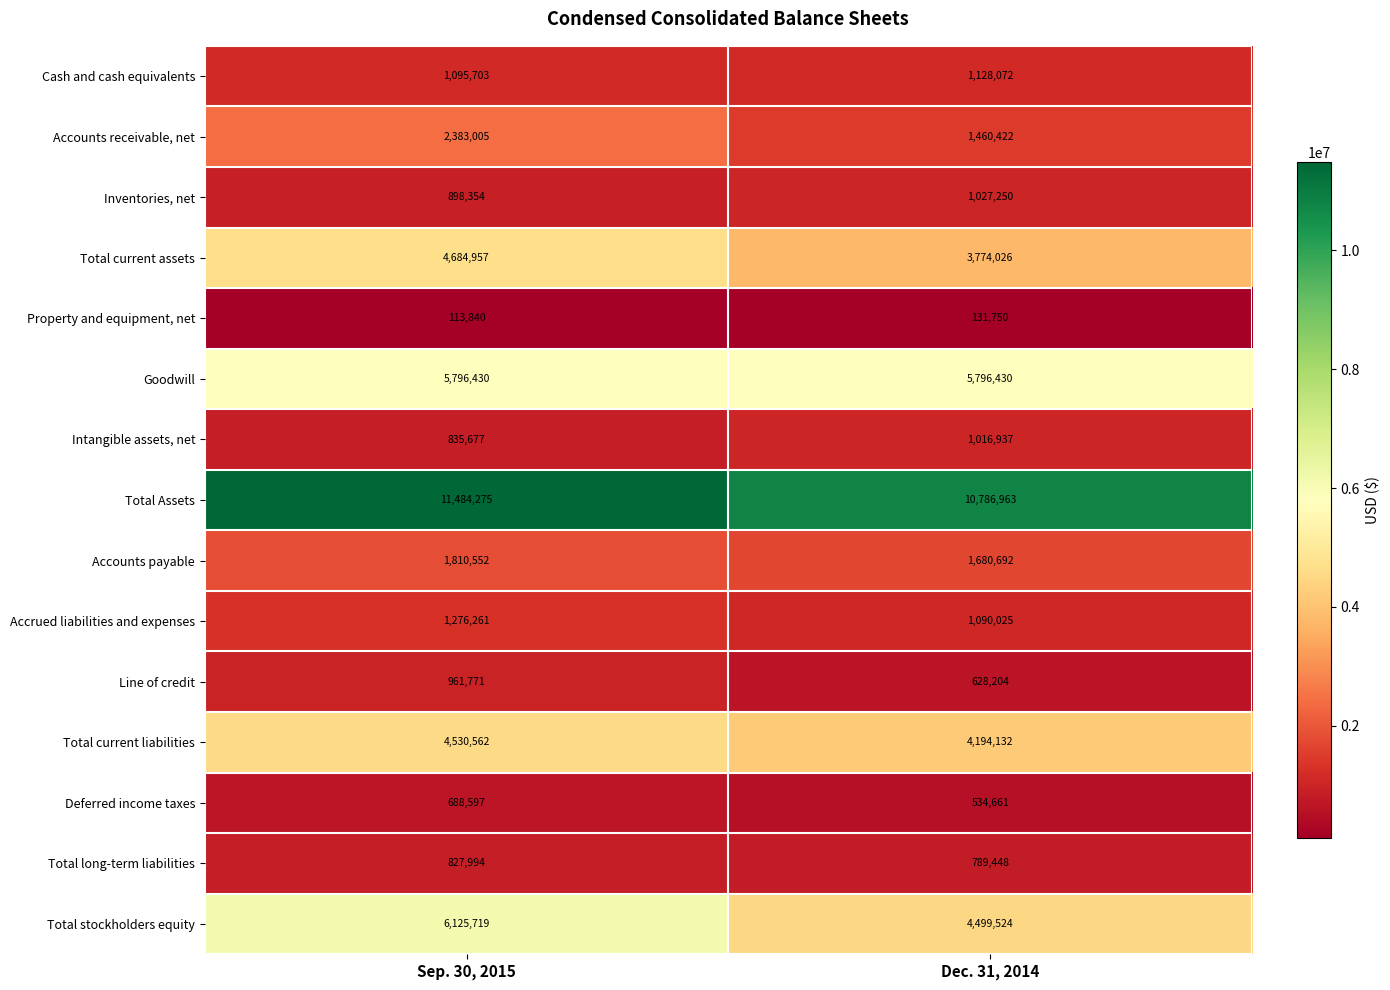

Which series has the largest range (max minus min)?

Total stockholders equity